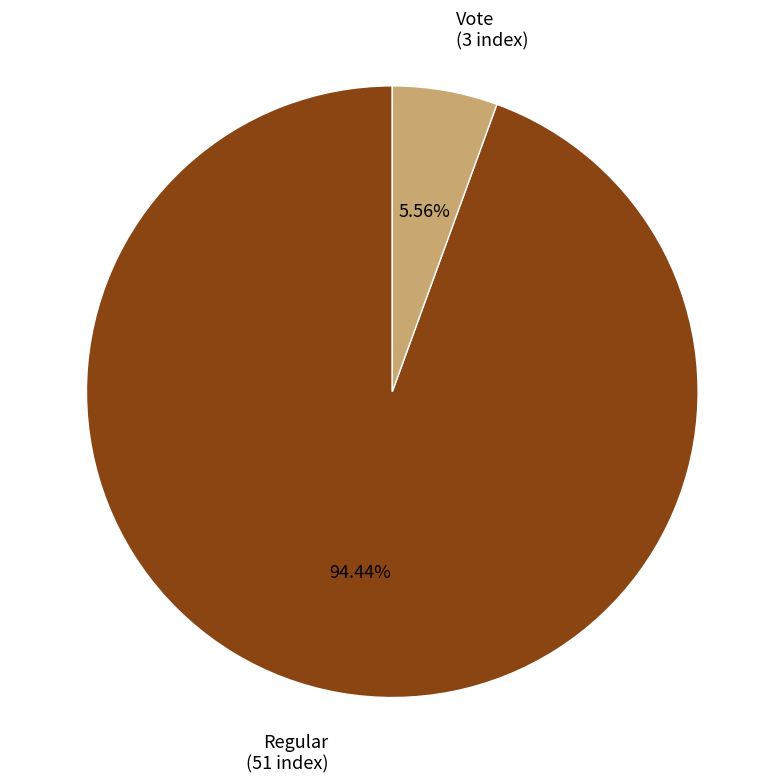

Which slice is the smallest?

Vote (3 index)